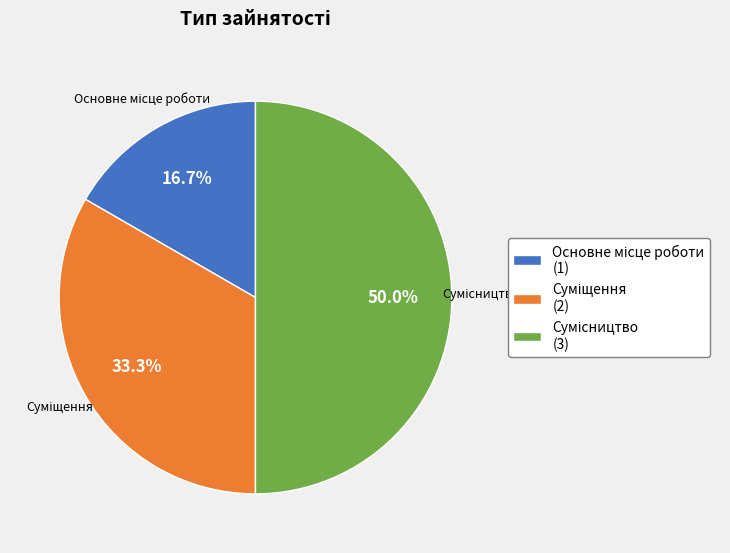

Which has a higher value, Основне місце роботи or Суміщення?

Суміщення